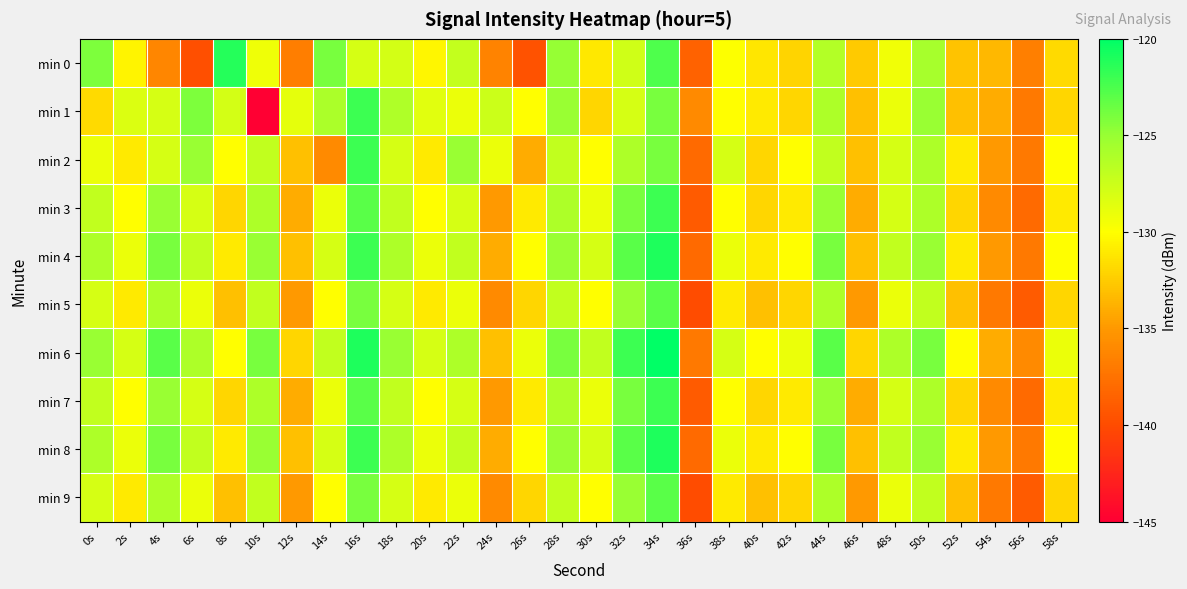

What is the total value across all series at 48s?

-1280.4